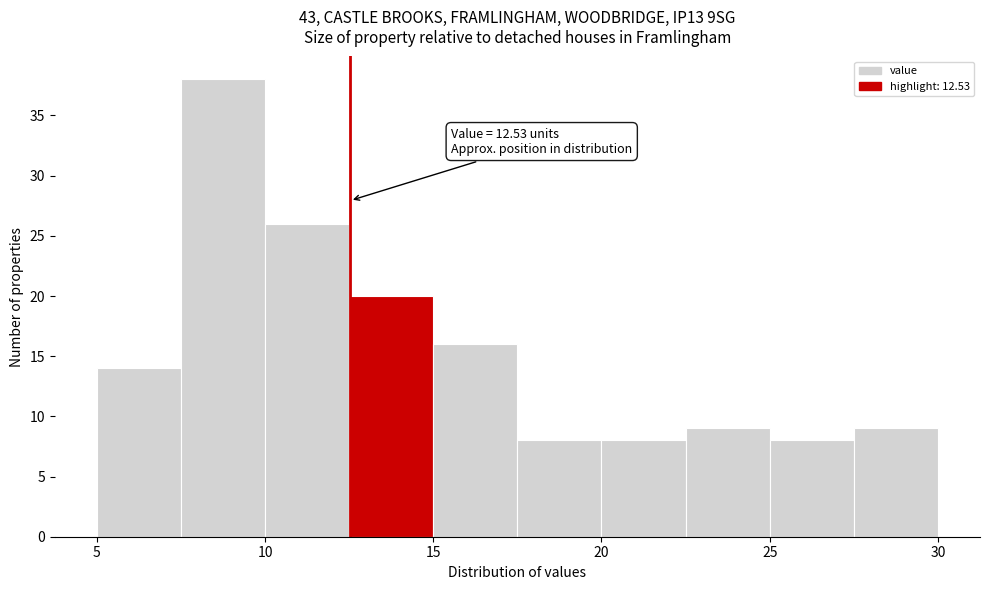

Which range on the x-axis has the tallest bar?

7.5 to 10.0